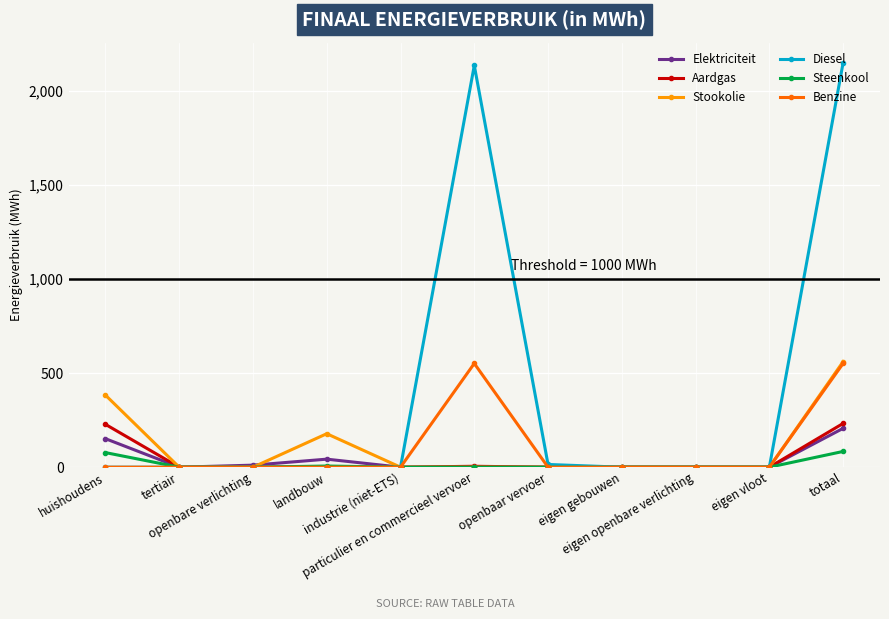

Which series has the largest total across all categories?

Diesel